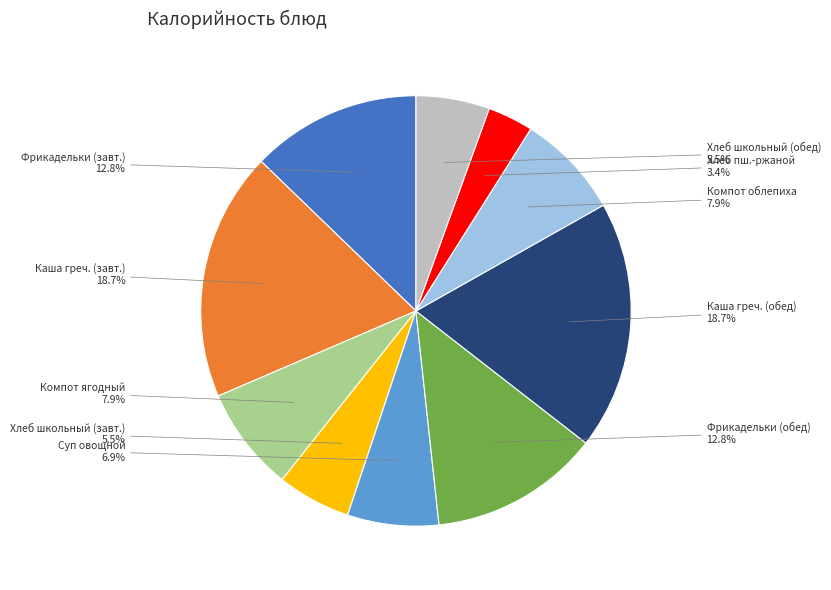

To the nearest percent, what is the difference between the largest and smallest slice percentages?

15%